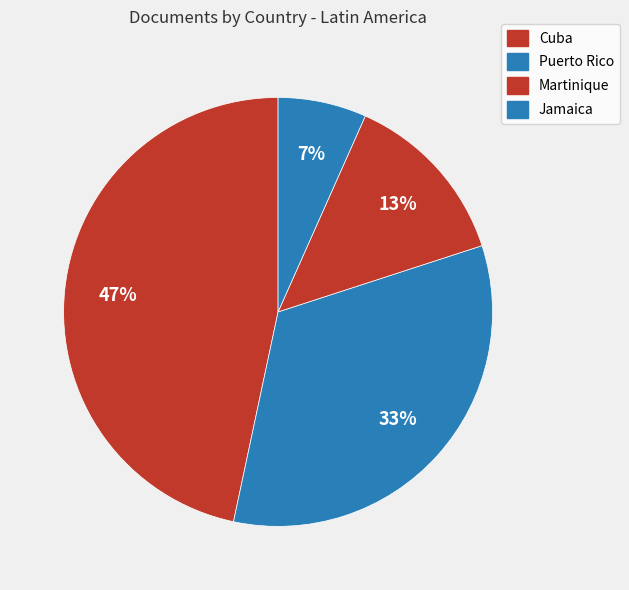

Is there any slice that represents more than half of the pie?

No